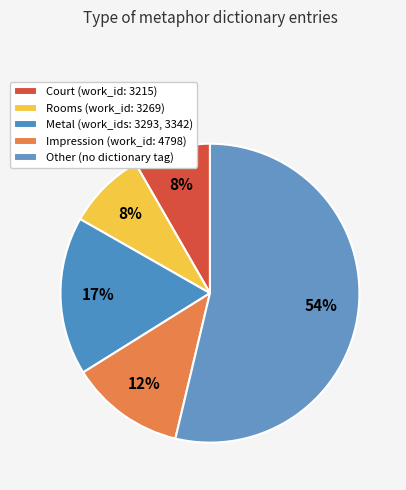

How many segments does this pie chart have?

5